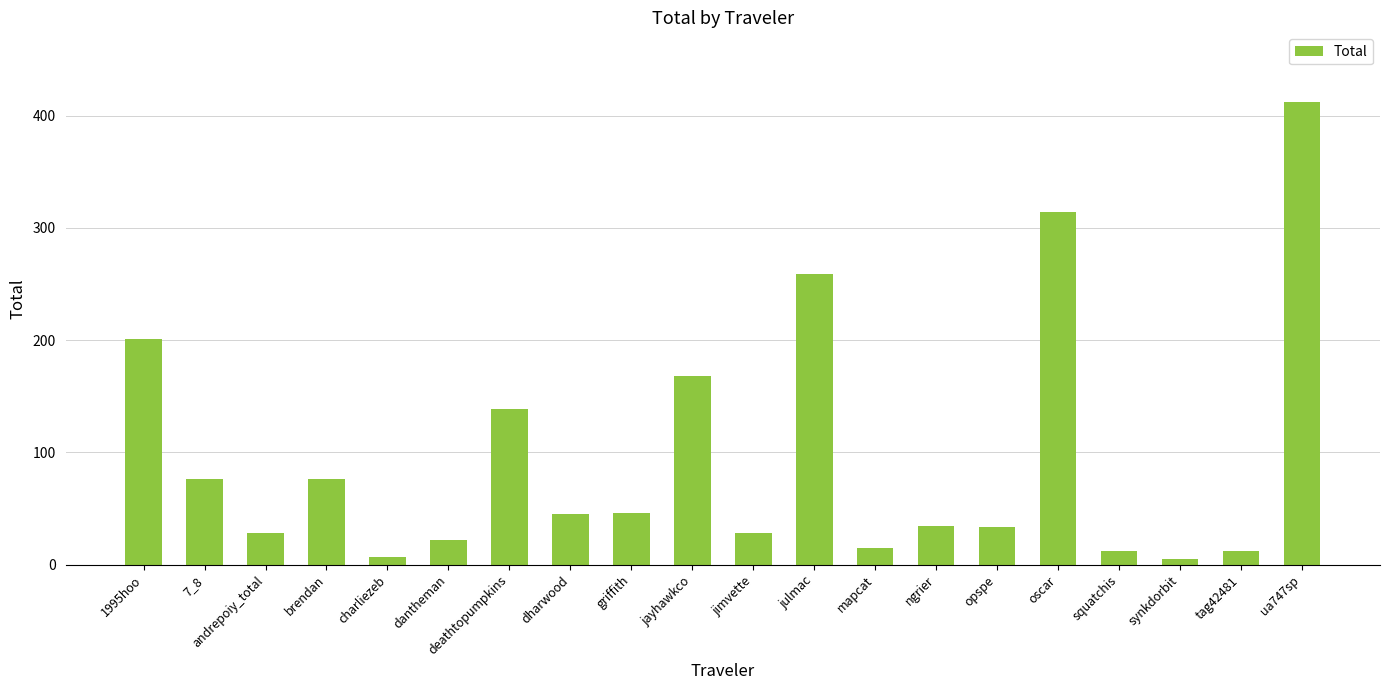

Does the chart contain stacked bars?

No